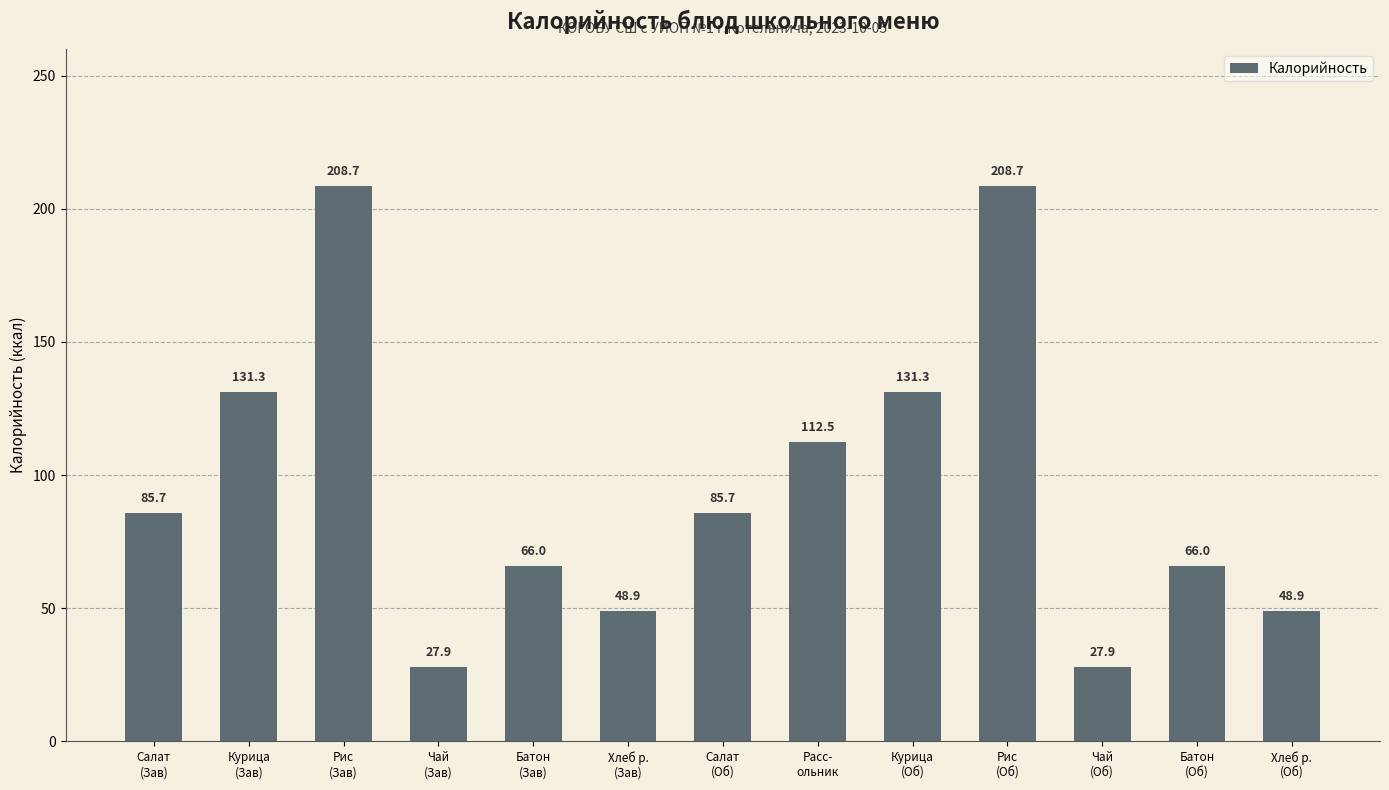

What is the label of the 1st bar from the left?

Салат
(Зав)